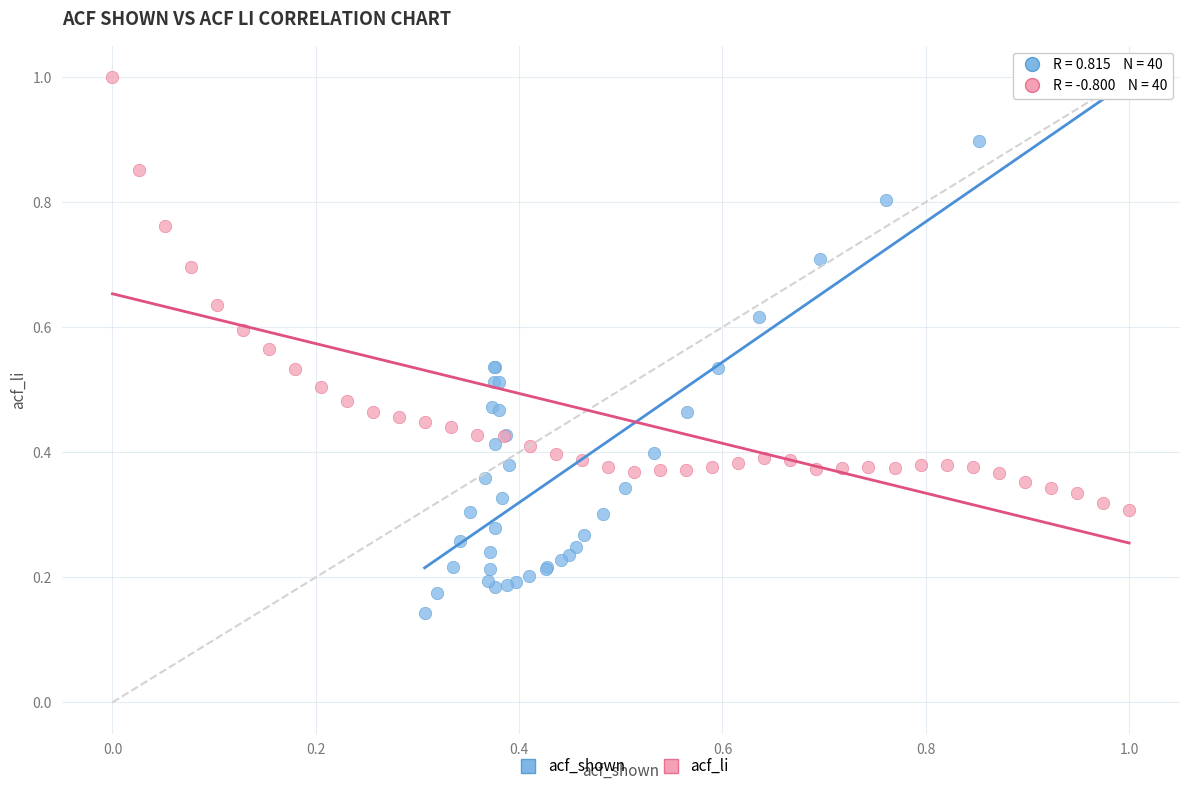

What are all the series names shown in the legend?

acf_shown, acf_li